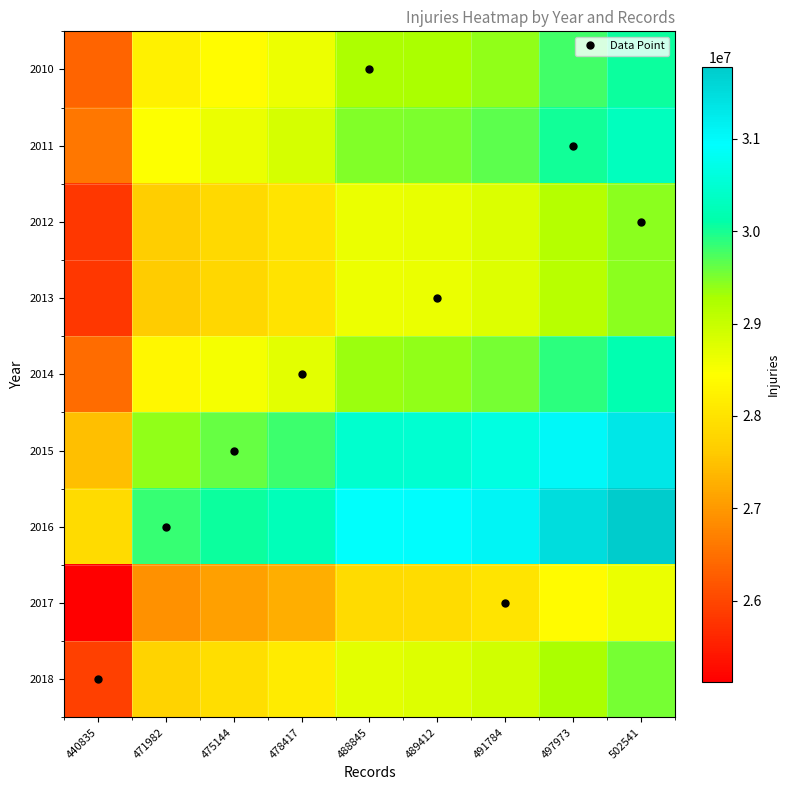

Which series has the largest range (max minus min)?

2016